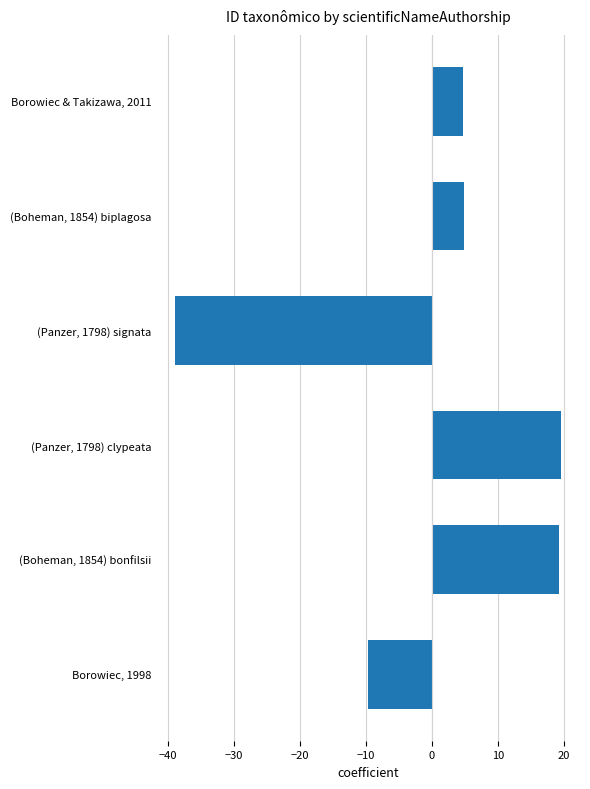

How many data points does each series have?

6